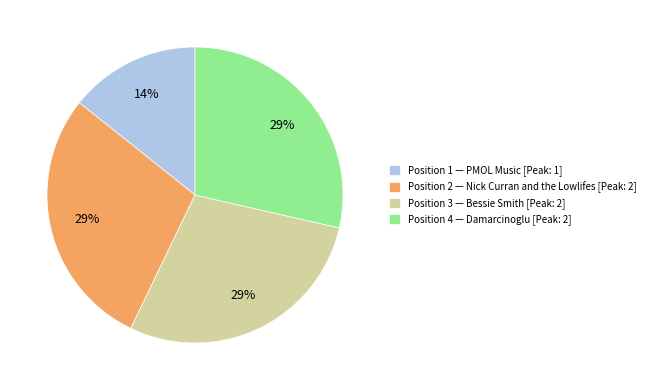

Is Position 4 — Damarcinoglu [Peak: 2] the majority of the pie?

No